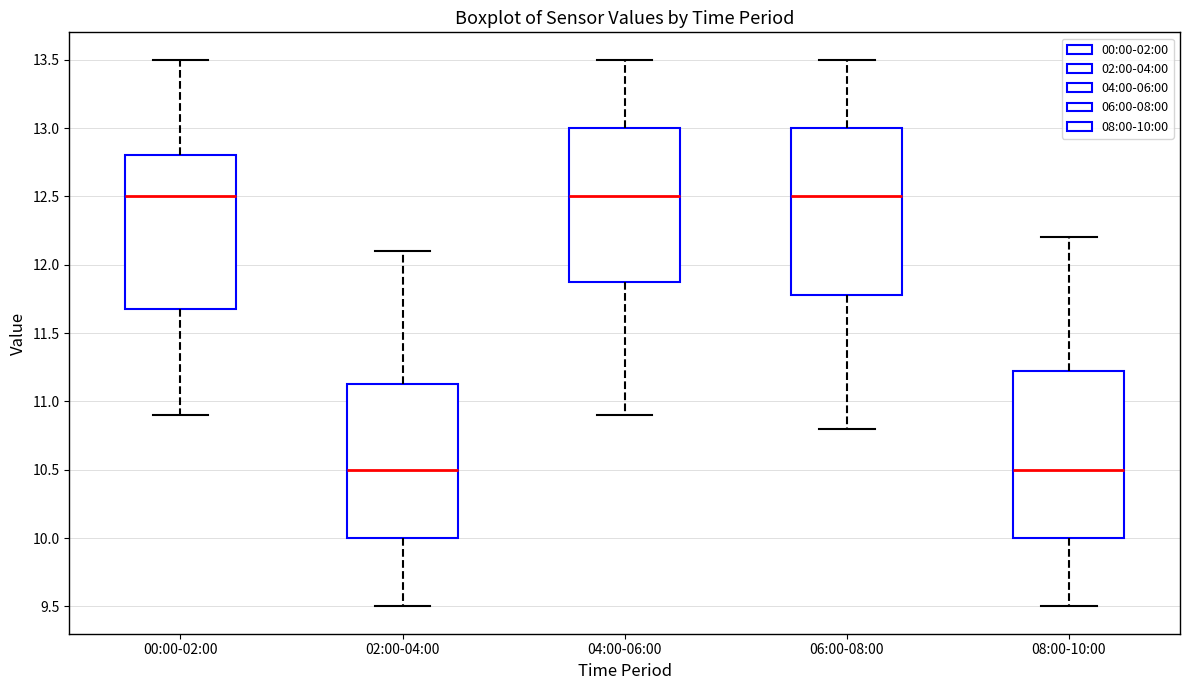

Reading left to right, transcribe this box plot: for each box, give where its median line is, the range the box spans, and where its two whiskers end, as read against the y-axis. The values are not printed on the chart, so give them approximately, as read against the axis.

00:00-02:00: median 12.50, box 11.70 to 12.80, whiskers 10.90 to 13.50
02:00-04:00: median 10.50, box 10.00 to 11.15, whiskers 9.50 to 12.10
04:00-06:00: median 12.50, box 11.90 to 13.00, whiskers 10.90 to 13.50
06:00-08:00: median 12.50, box 11.80 to 13.00, whiskers 10.80 to 13.50
08:00-10:00: median 10.50, box 10.00 to 11.25, whiskers 9.50 to 12.20